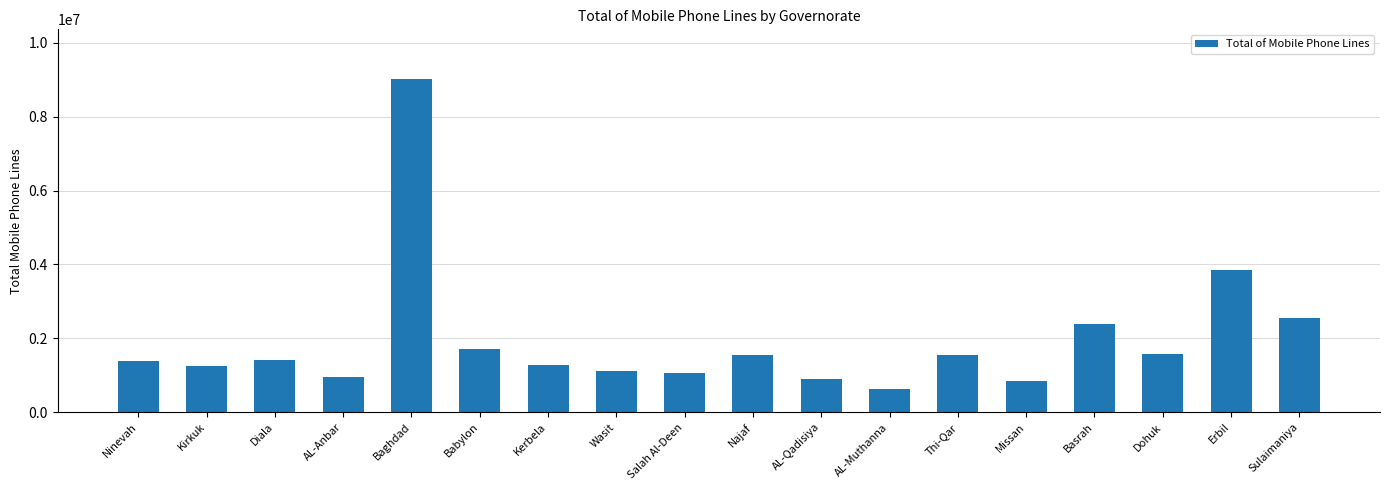

Approximately how many times larger is the value at Najaf compared to Sulaimaniya?

0.6